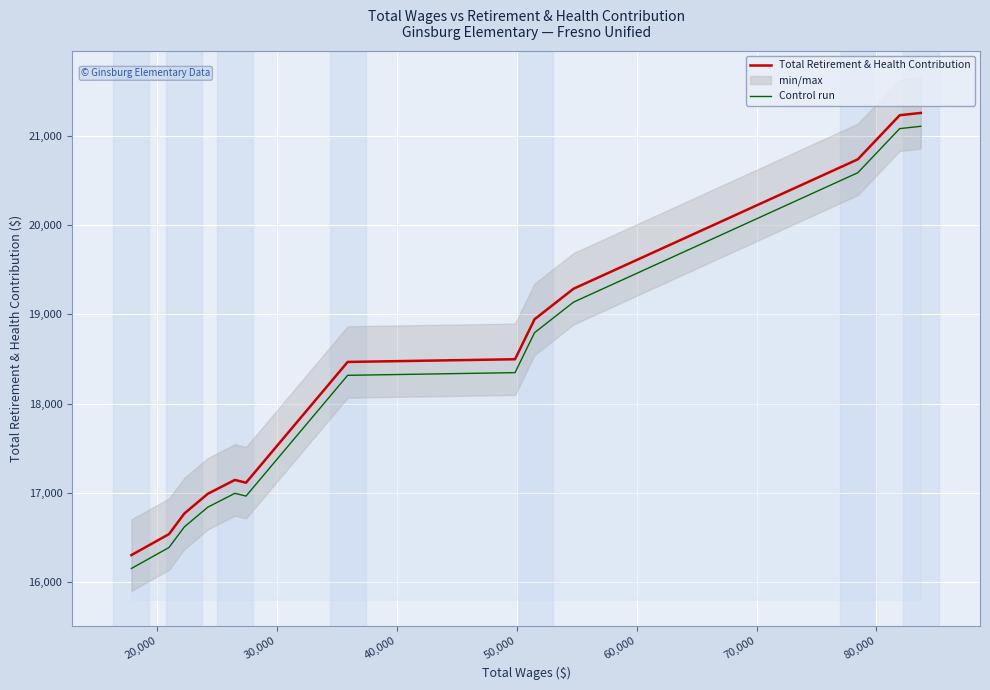

At 80,000, list the series in order from smallest to largest.

Control run, Total Retirement & Health Contribution